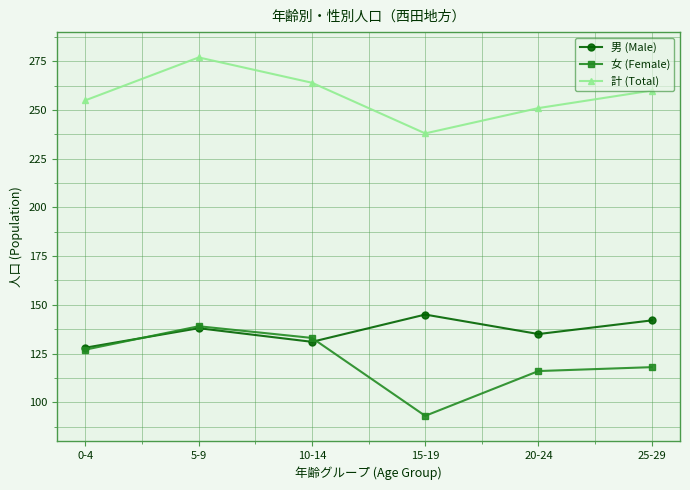

What is the difference between the 計 (Total) values at 0-4 and 20-24?

4